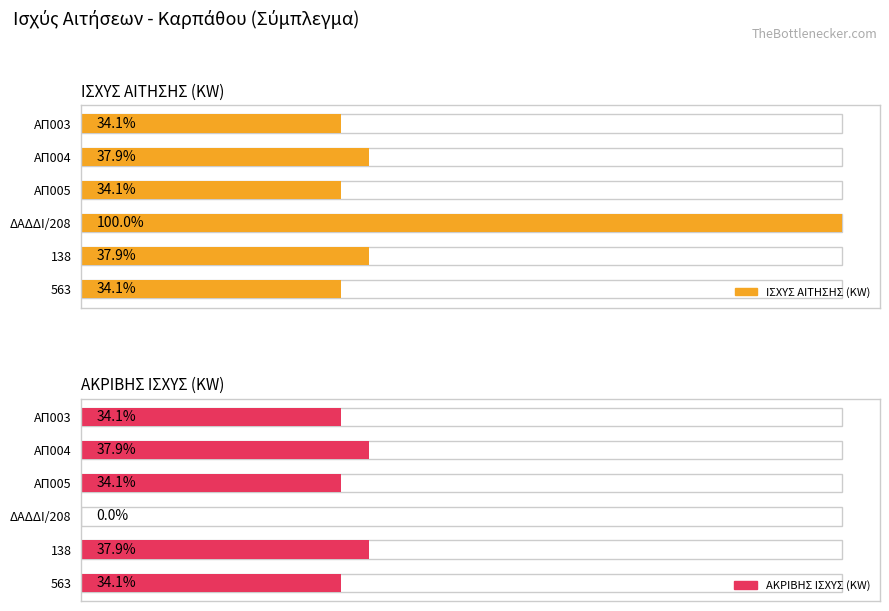

Are the bars horizontal?

Yes